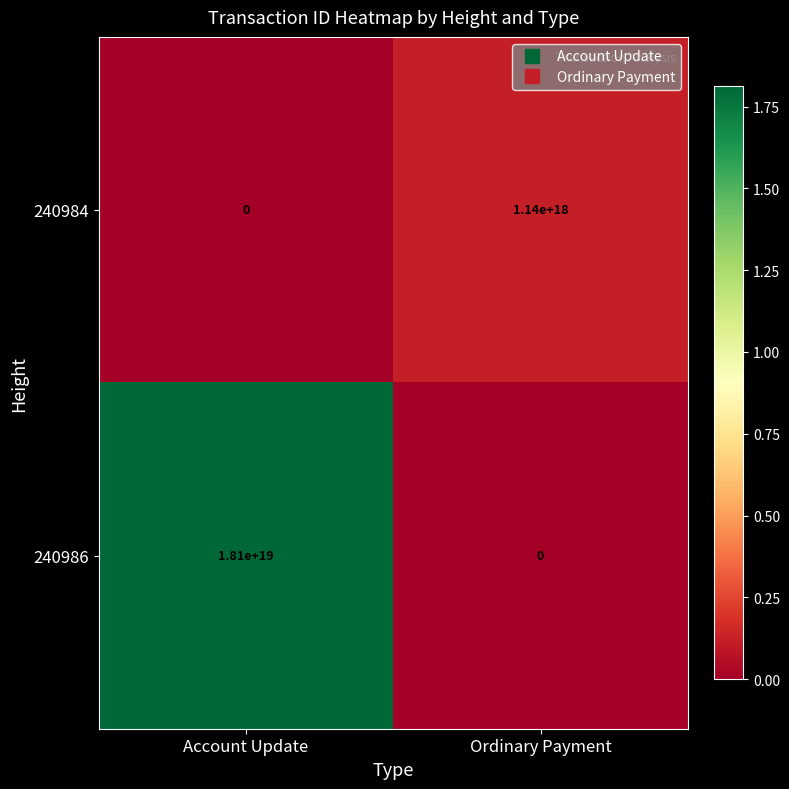

Which series has the largest total across all categories?

240986